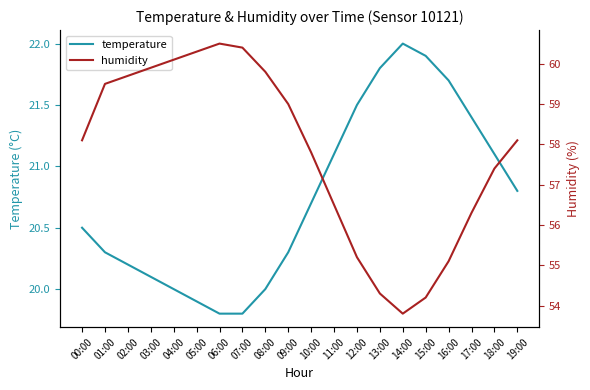

What is the value of the humidity point at the 4th from the left?

59.9